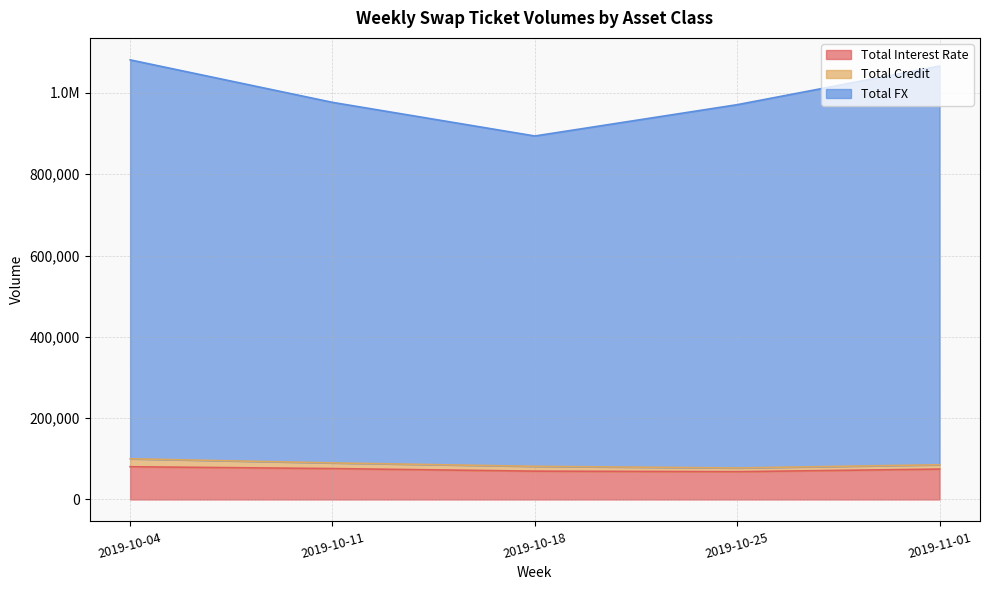

The Total FX series shows 1065879 at 2019-11-01. True or false?

True